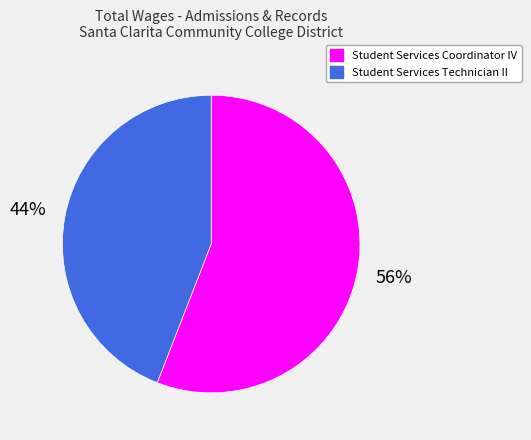

Does Student Services Technician II represent more than half of the total?

No